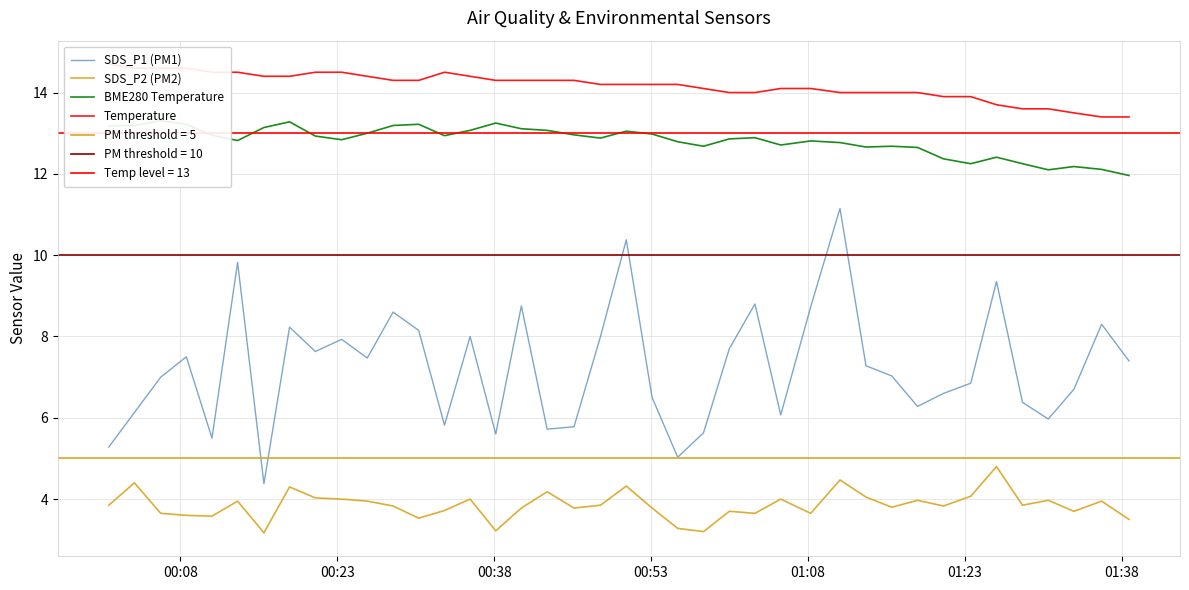

True or false: Temperature and SDS_P1 (PM1) intersect in this chart.

False